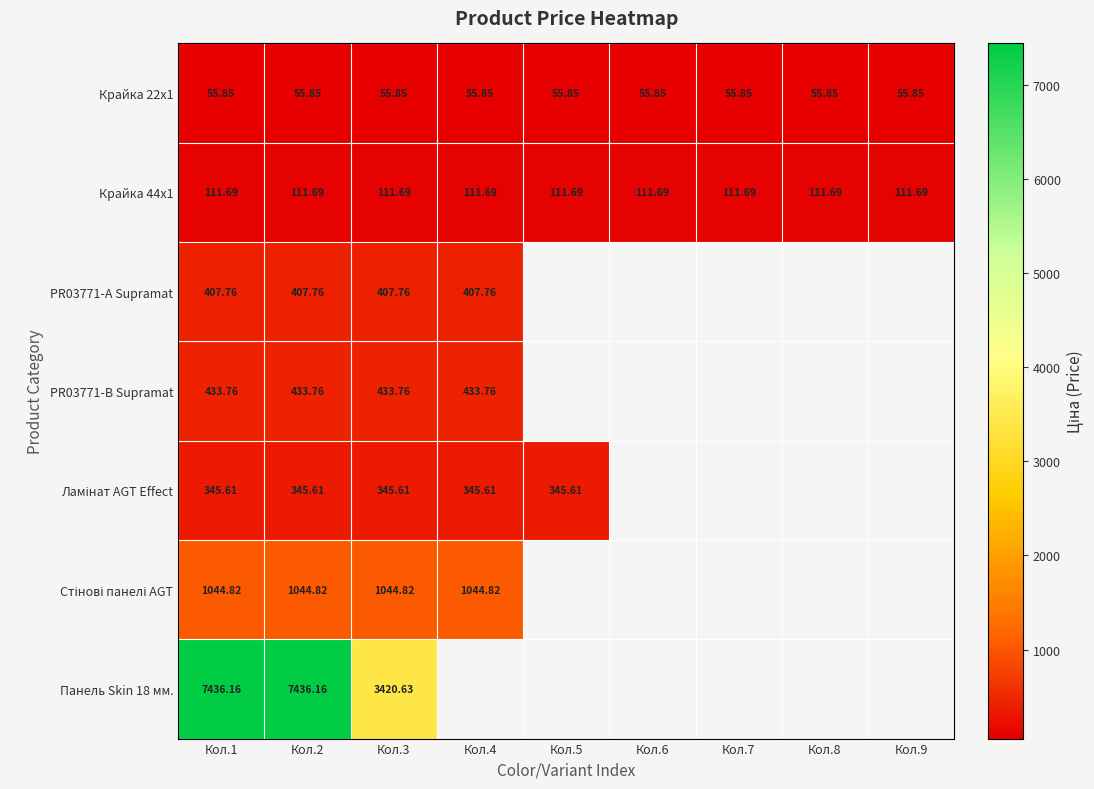

List the labels in order of Крайка 22x1 value, largest first.

Кол.1, Кол.2, Кол.3, Кол.4, Кол.5, Кол.6, Кол.7, Кол.8, Кол.9